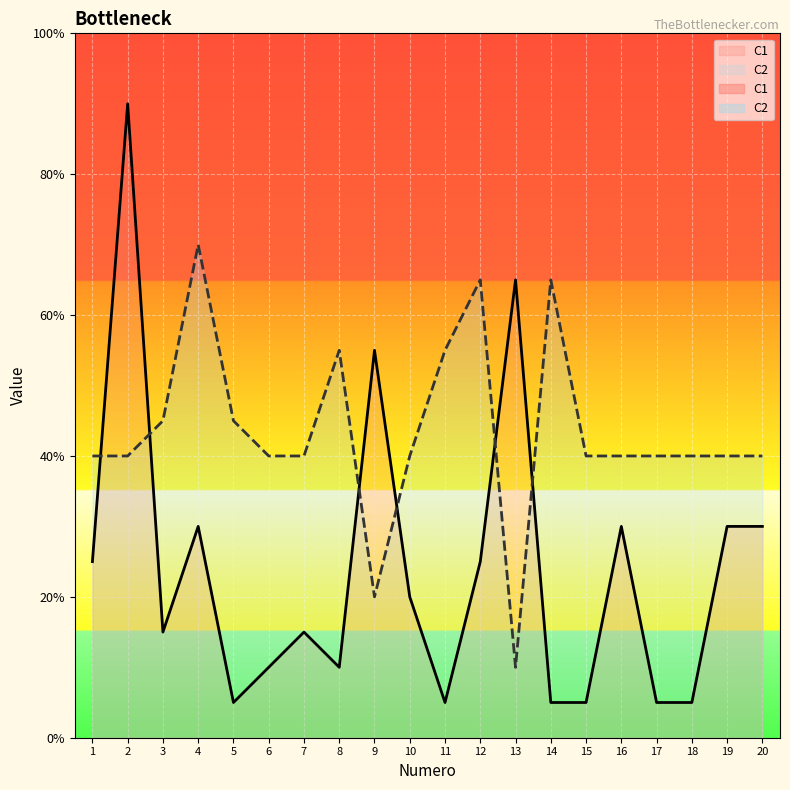

True or false: C2 and C1 cross at least once.

True